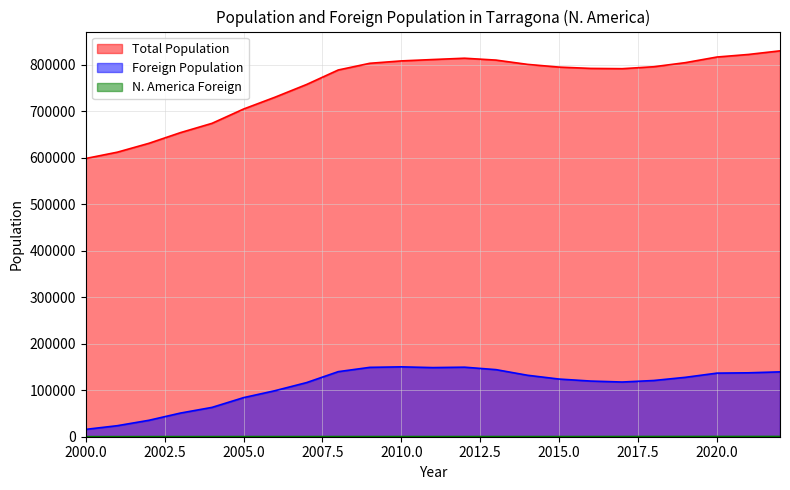

True or false: Foreign Population and N. America Foreign intersect in this chart.

False